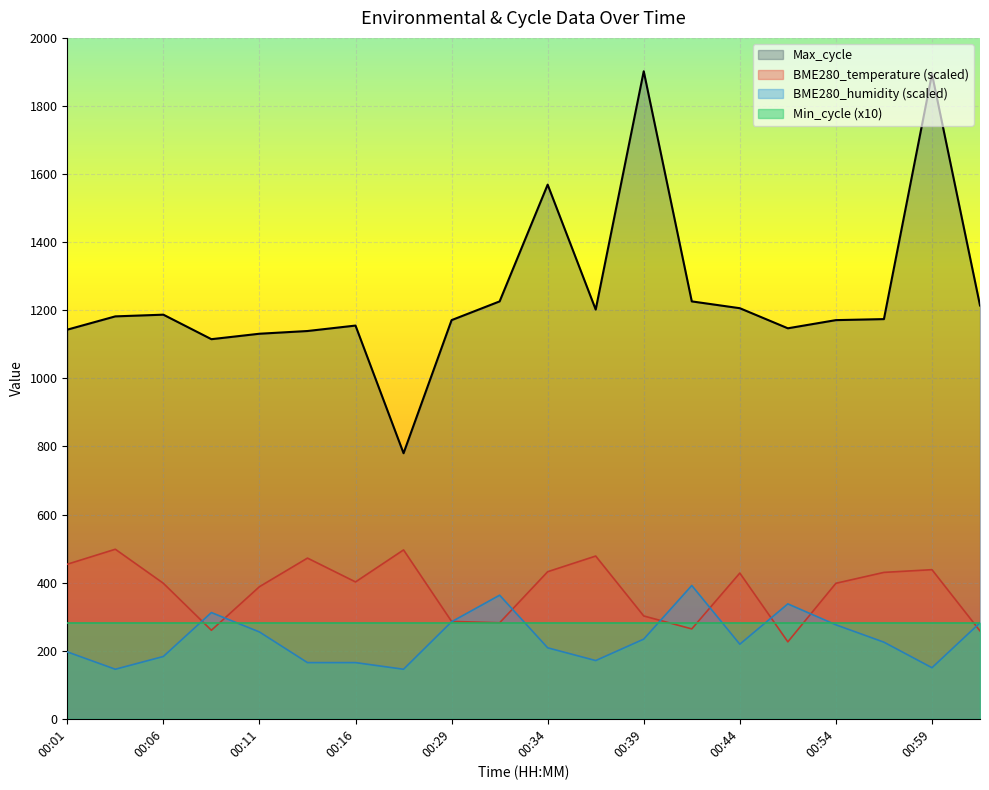

What is the spread (max minus min) of values at 00:34?

1360.5